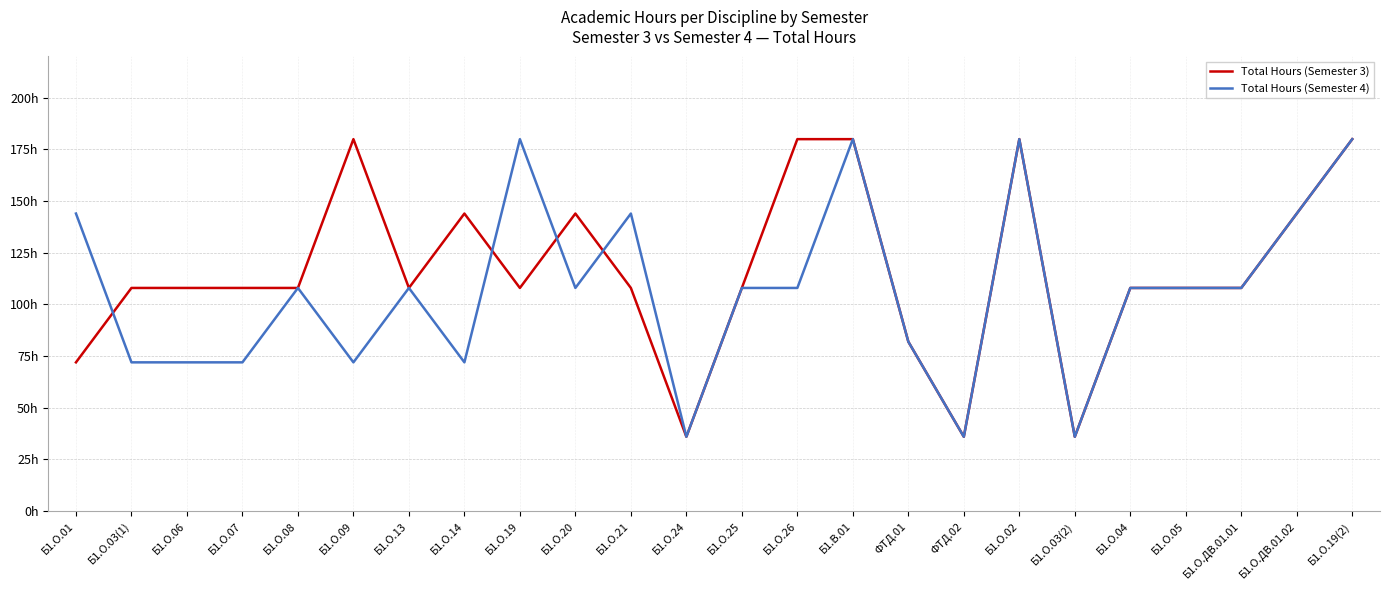

How many Total Hours (Semester 3) values are between 108 and 144?

14